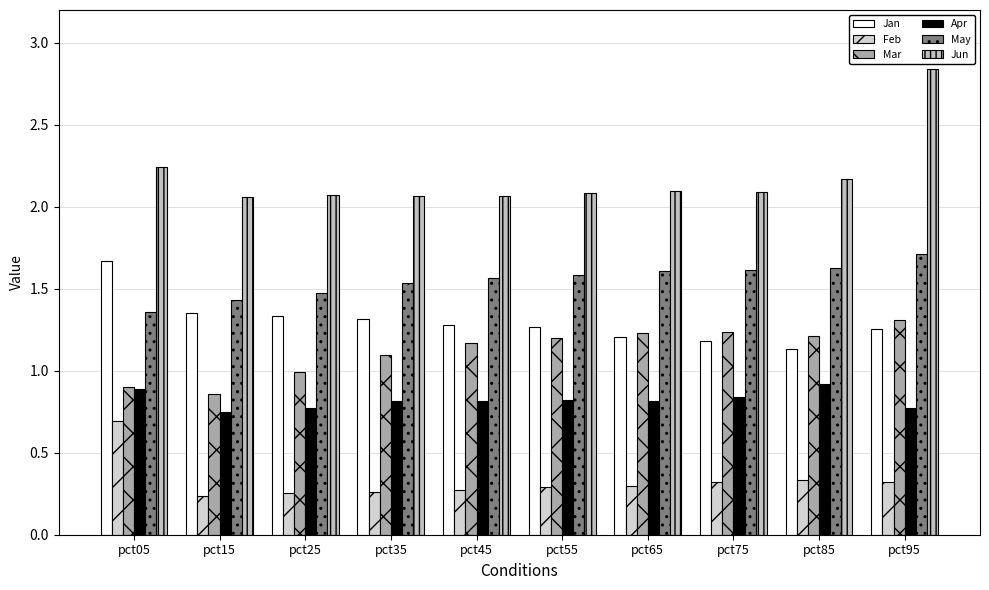

What is the total value across all series at pct45?

7.2